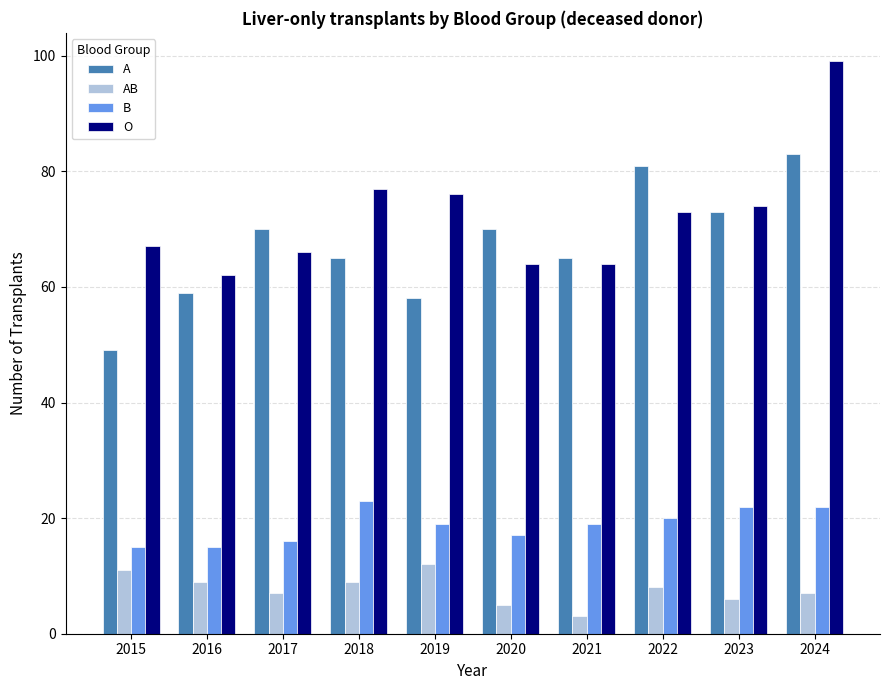

What is the value of the A bar at the 1st from the left?

49